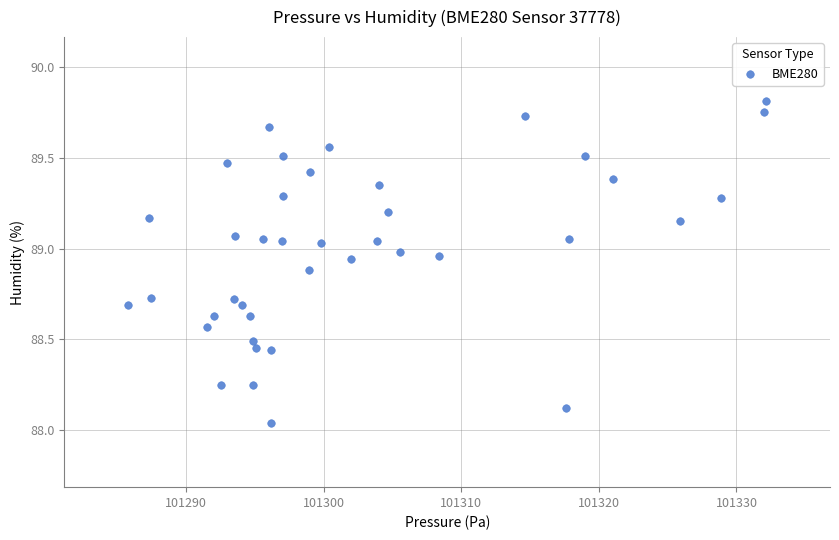

What is the range of X values (max minus min)?

46.4